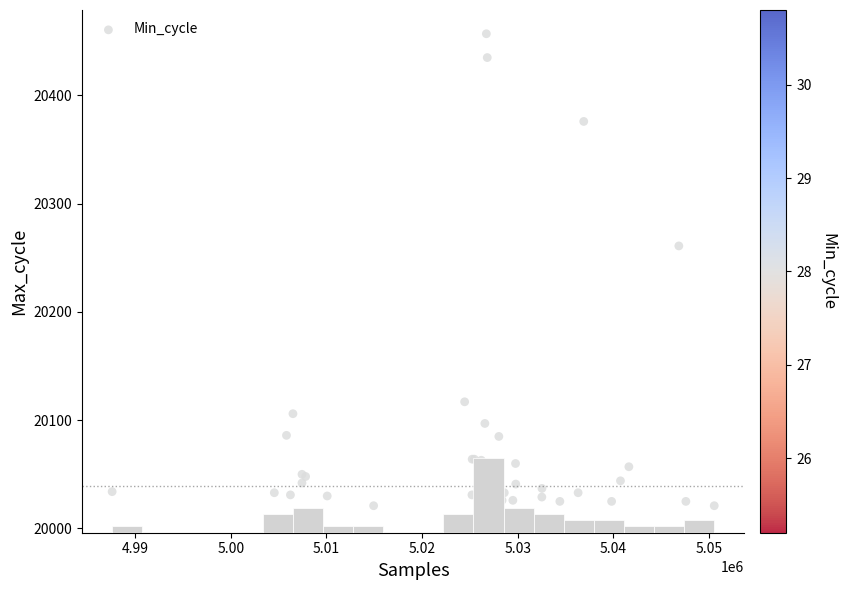

What Y value in the scatter plot is closest to 20237?

20261